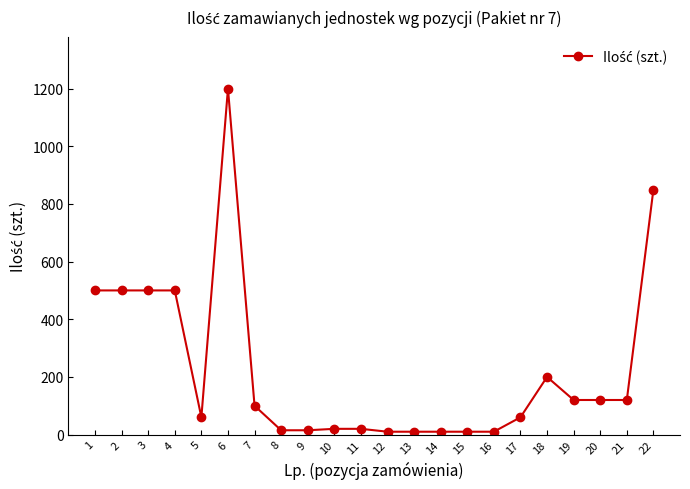

What is the difference between the maximum and second lowest values?

1190